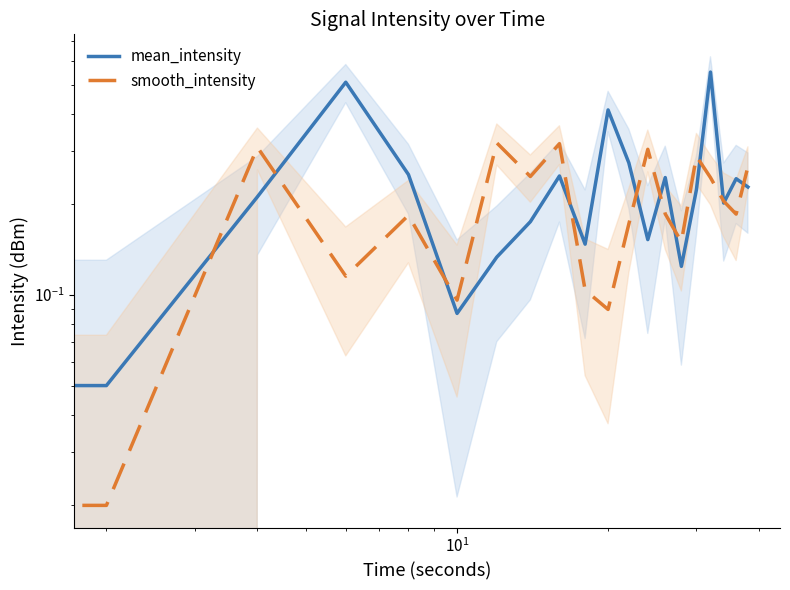

At how many categories does at least one series exceed 0?

20